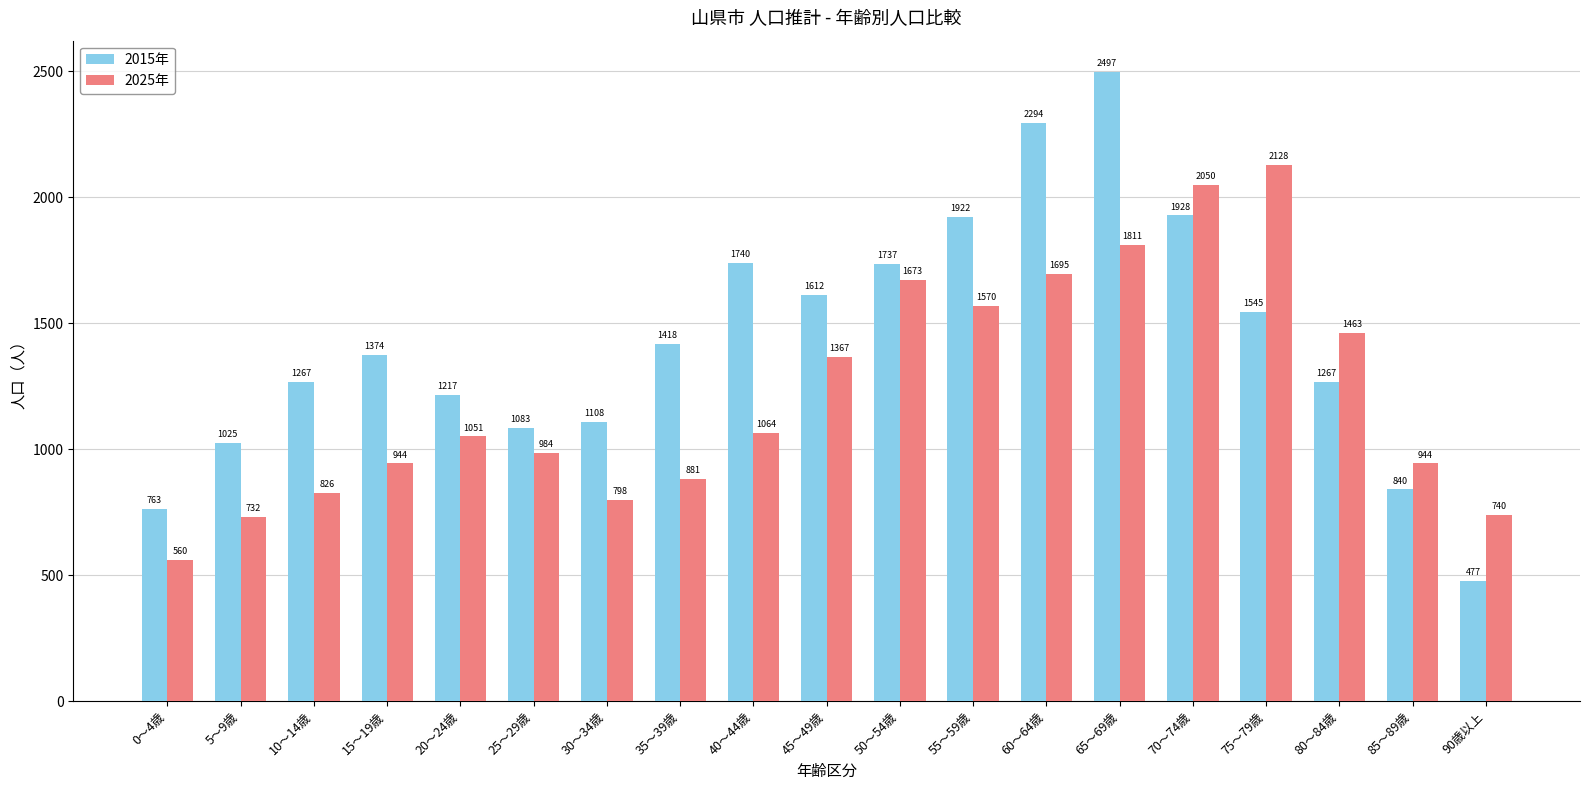

What is the value of the 2025年 bar at the 3rd from the left?

826